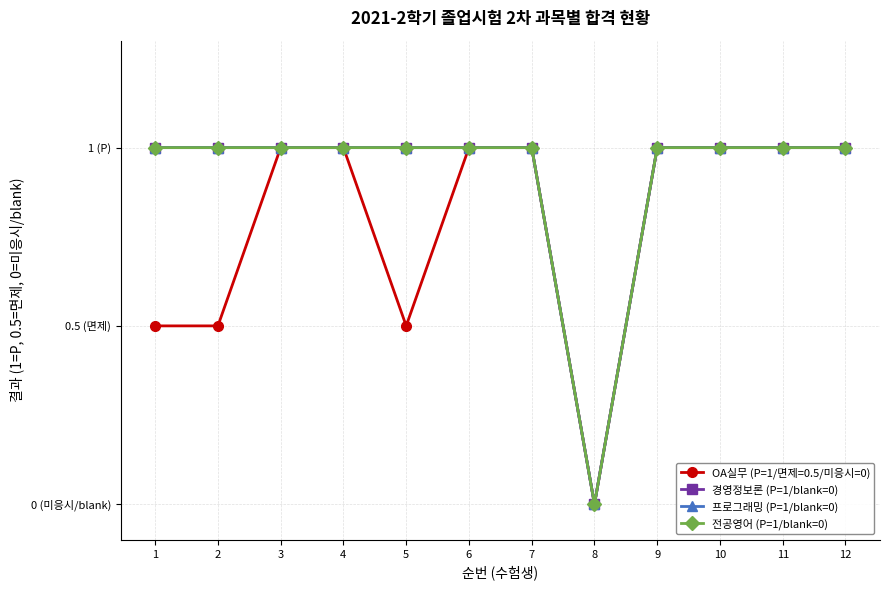

Which label corresponds to the smallest value in the chart?

8